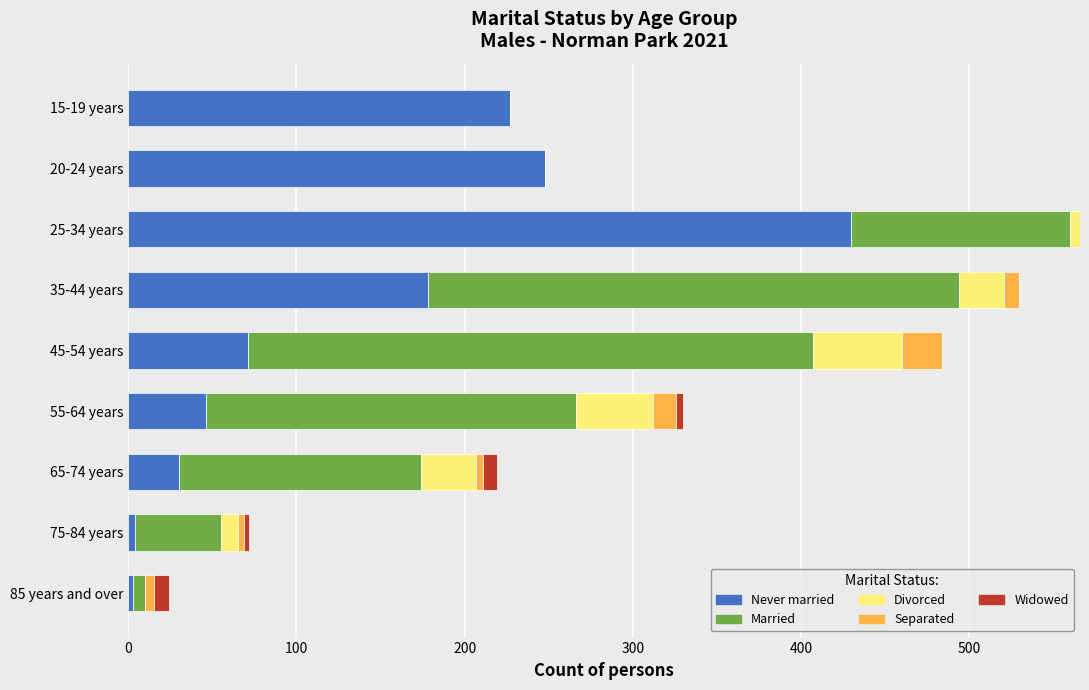

Is it true that Never married equals 4 at 75-84 years?

True